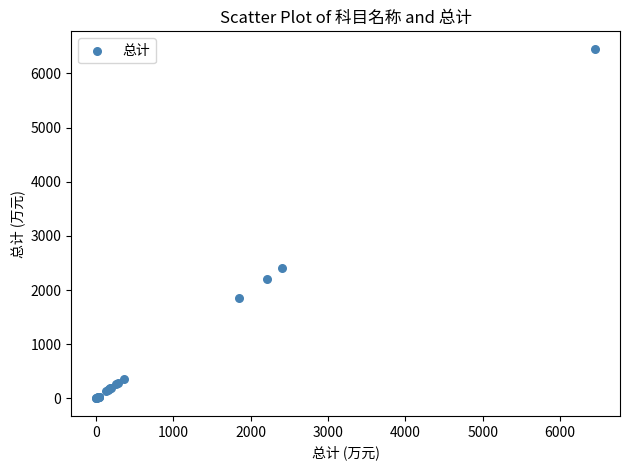

What Y value in the scatter plot is closest to 3226?

2406.4